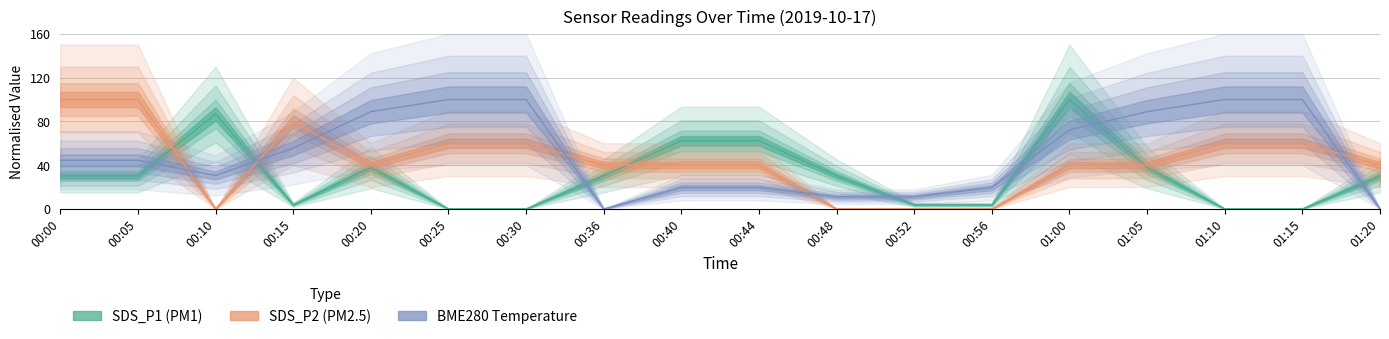

Rank the series by their maximum value, from highest to lowest.

SDS_P1, SDS_P2, BME280_temperature